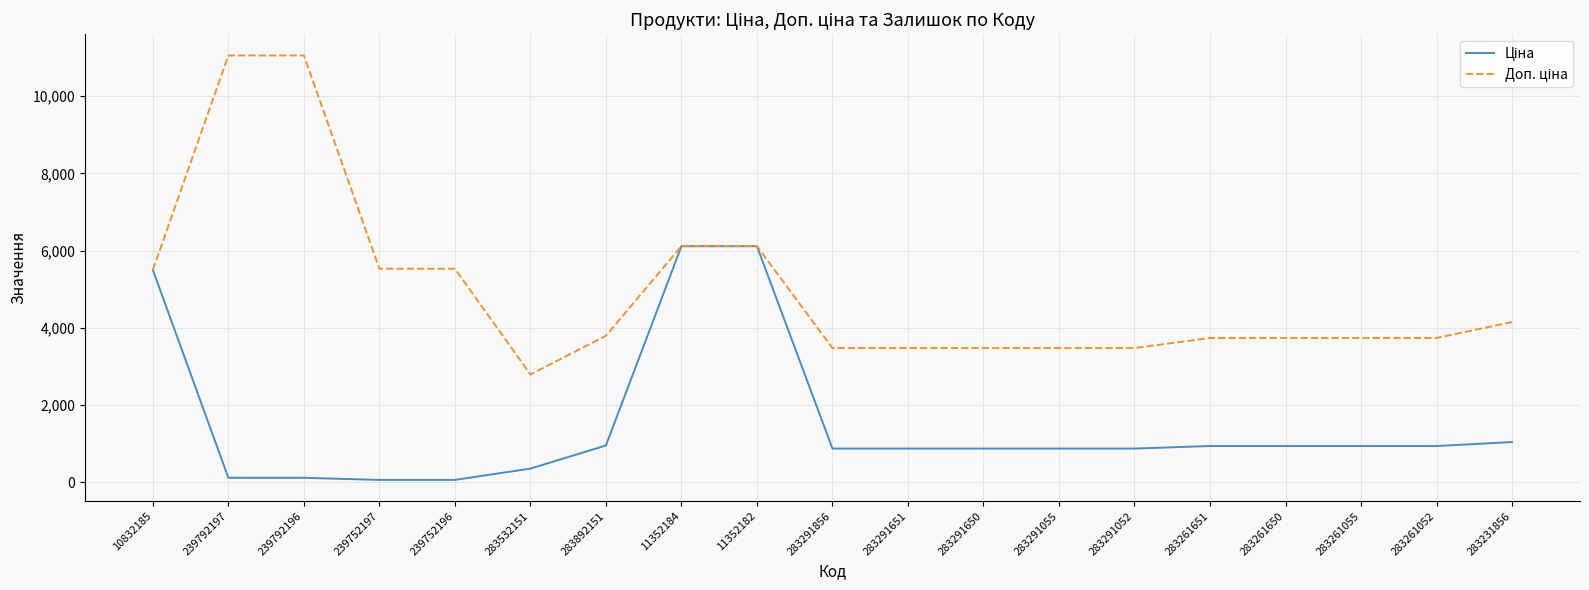

What is the greatest value displayed?

11055.0